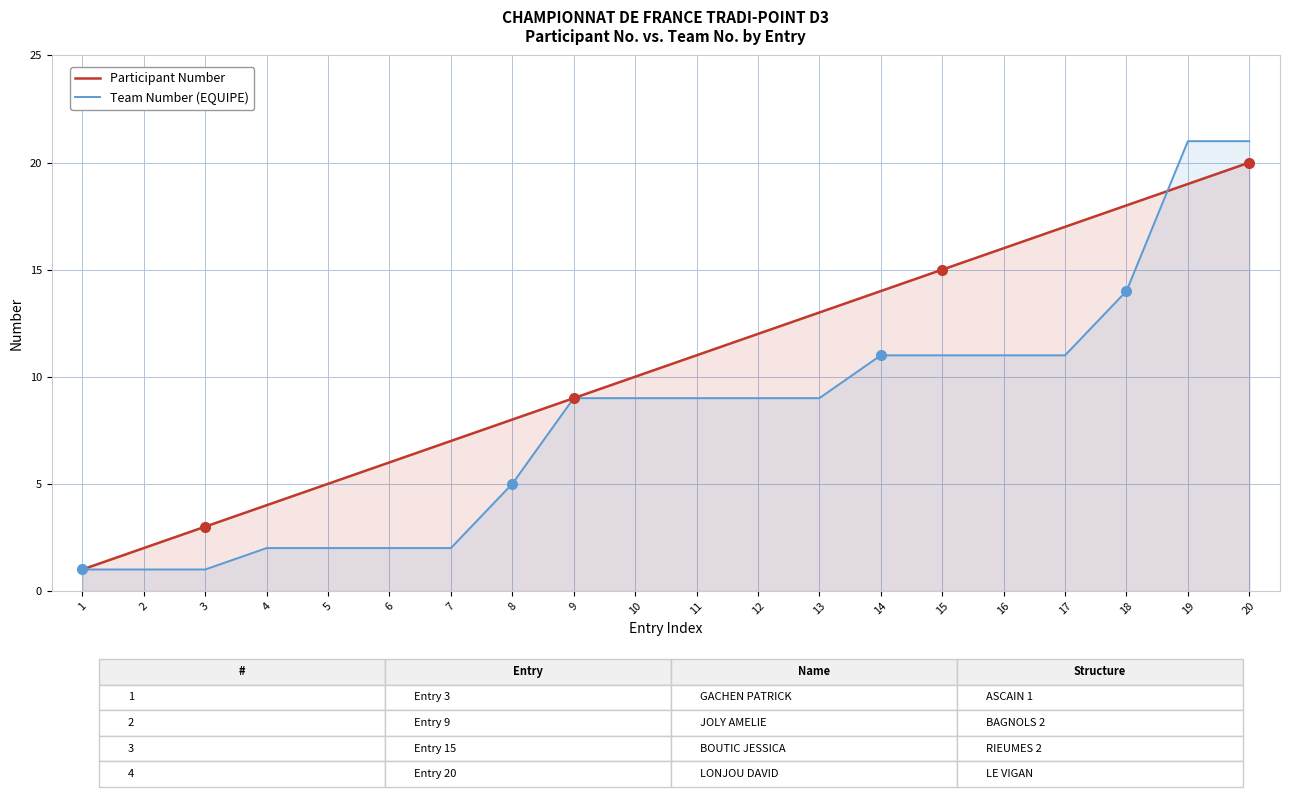

At which label does Participant Number first exceed 11?

12